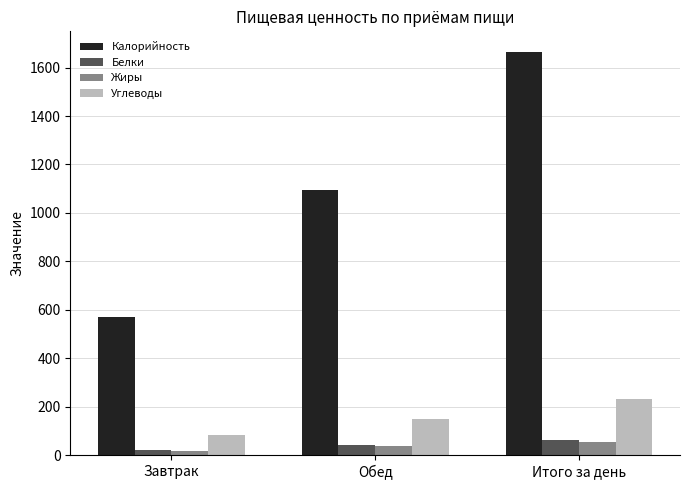

The value of Белки at Завтрак is 20.7. True or false?

True